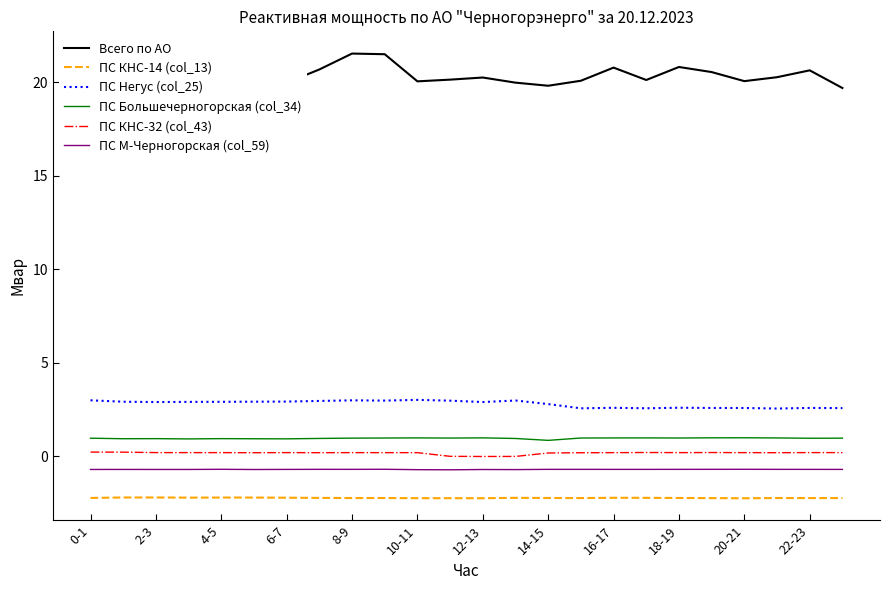

Reading left to right, what are all the values shown in this chart?

Всего по АО: 21.1	19.8	19.5	19.8	19.8	19.3	20.0	20.7	21.5	21.5	20.1	20.1	20.3	20.0	19.8	20.1	20.8	20.1	20.8	20.6	20.1	20.3	20.6	19.7
ПС КНС-14 (col_13): -2.2	-2.2	-2.2	-2.2	-2.2	-2.2	-2.2	-2.2	-2.2	-2.2	-2.3	-2.3	-2.3	-2.2	-2.2	-2.3	-2.2	-2.2	-2.2	-2.3	-2.3	-2.2	-2.3	-2.3
ПС Негус (col_25): 3.0	2.9	2.9	2.9	2.9	2.9	2.9	2.9	3.0	3.0	3.0	3.0	2.9	3.0	2.8	2.6	2.6	2.6	2.6	2.6	2.6	2.5	2.6	2.6
ПС Большечерногорская (col_34): 1.0	0.9	0.9	0.9	0.9	0.9	0.9	0.9	1.0	1.0	1.0	1.0	1.0	0.9	0.8	1.0	1.0	1.0	1.0	1.0	1.0	1.0	1.0	1.0
ПС КНС-32 (col_43): 0.2	0.2	0.2	0.2	0.2	0.2	0.2	0.2	0.2	0.2	0.2	-0.0	-0.0	-0.0	0.2	0.2	0.2	0.2	0.2	0.2	0.2	0.2	0.2	0.2
ПС М-Черногорская (col_59): -0.7	-0.7	-0.7	-0.7	-0.7	-0.7	-0.7	-0.7	-0.7	-0.7	-0.7	-0.7	-0.7	-0.7	-0.7	-0.7	-0.7	-0.7	-0.7	-0.7	-0.7	-0.7	-0.7	-0.7